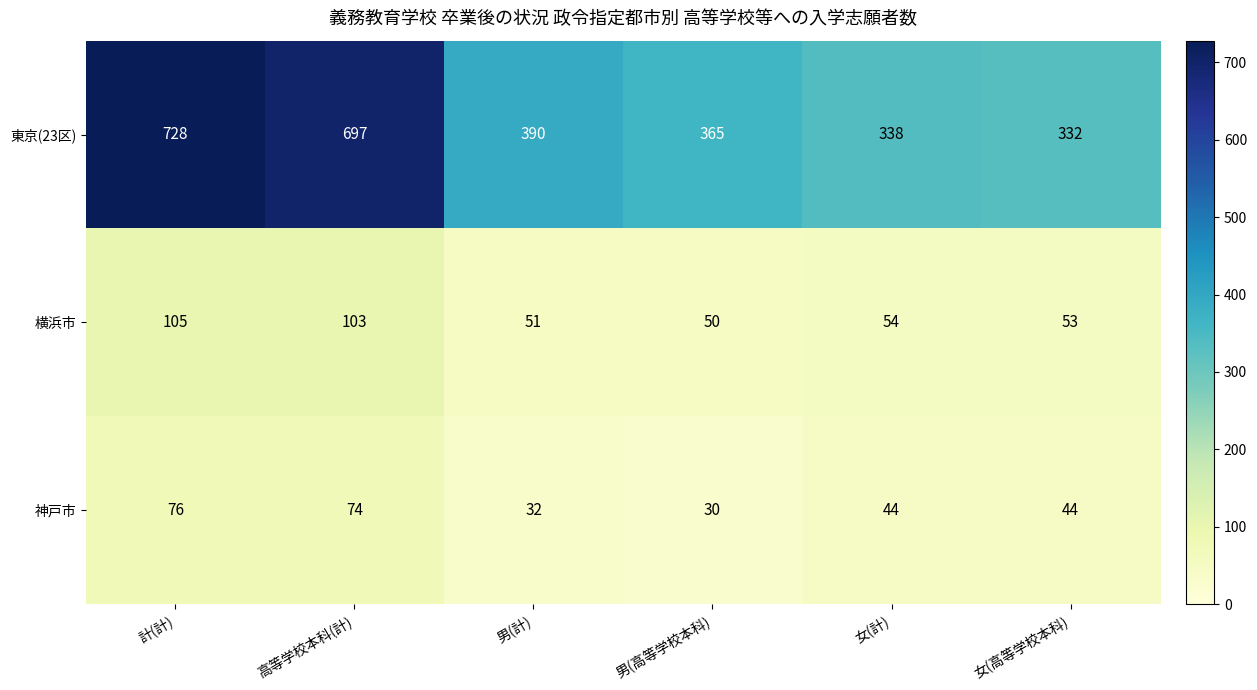

Which series has the largest total across all categories?

東京(23区)